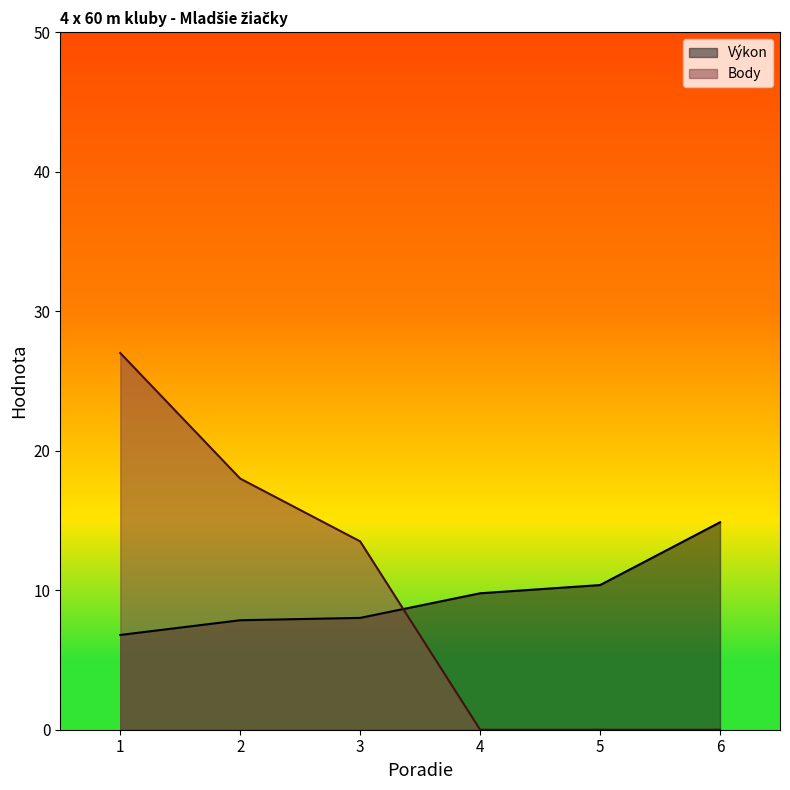

Which series has the widest spread of values?

Body